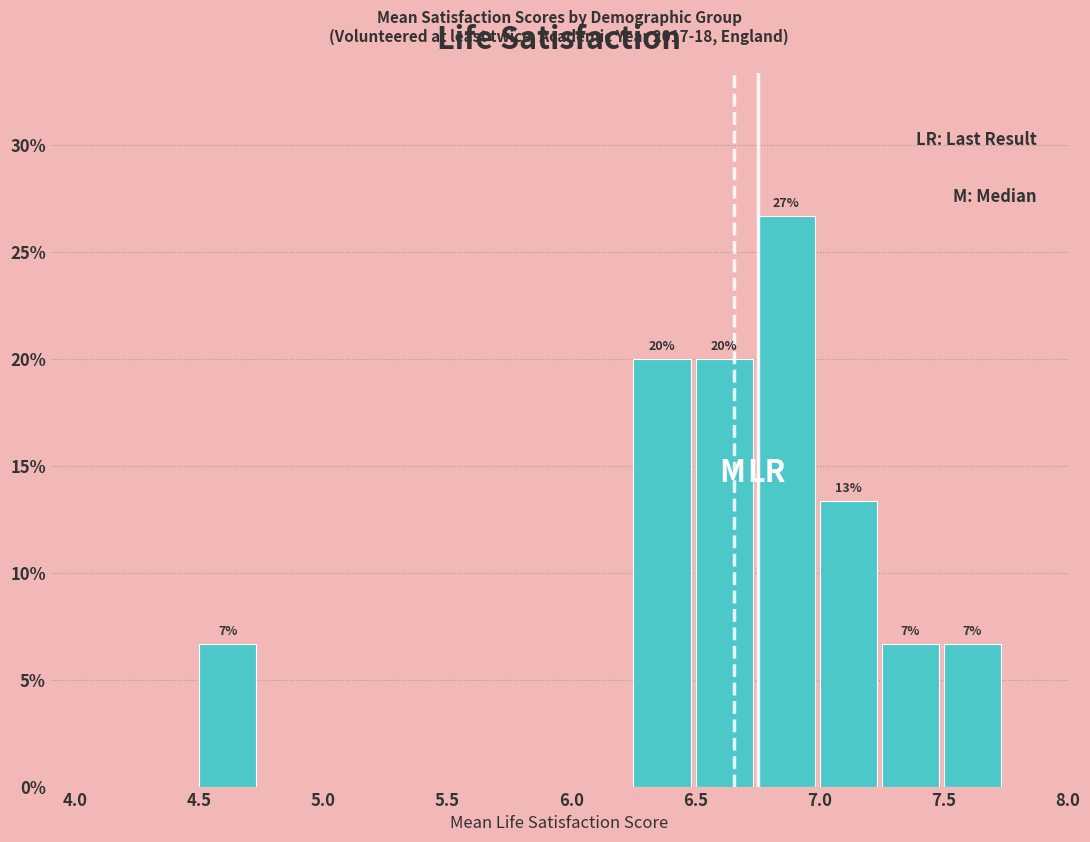

Over which range of the x-axis is the bar tallest?

6.75 to 7.00